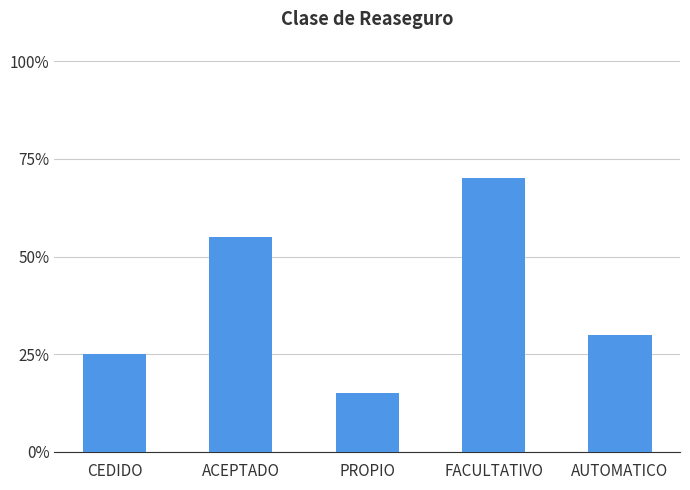

Are the bars horizontal?

No